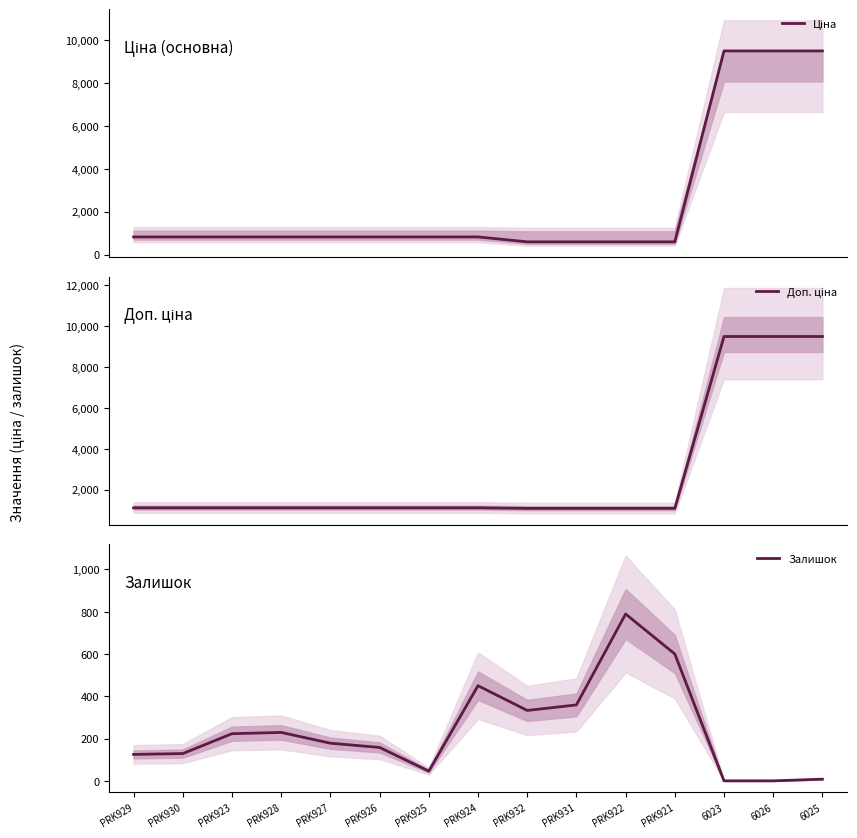

How many data points does each series have?

15